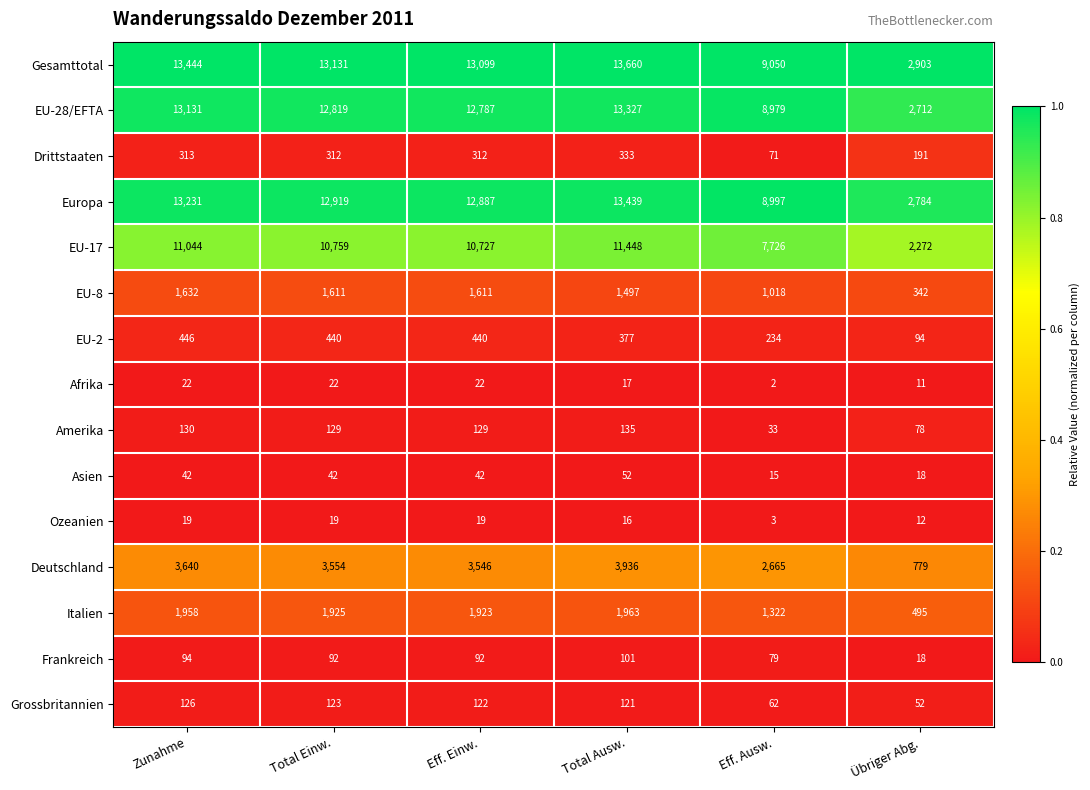

The value of EU-28/EFTA at Eff. Einw. is 12787. True or false?

True